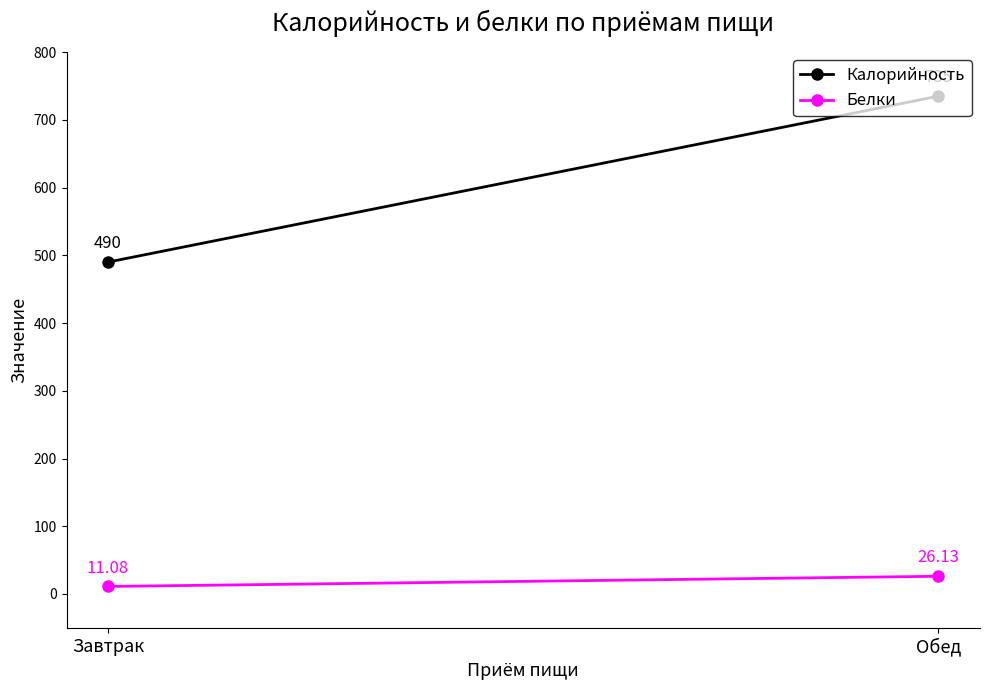

What is the sum of the Калорийность values at Обед and Завтрак?

1225.0